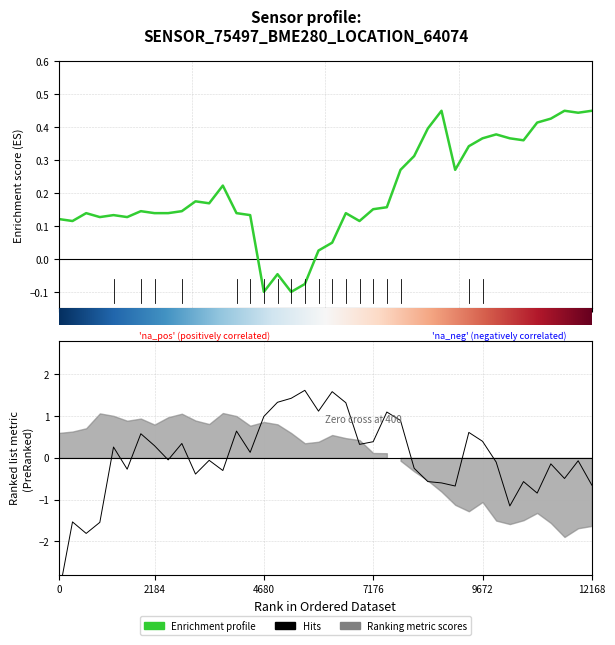

How many data points in temperature are less than 0?

4